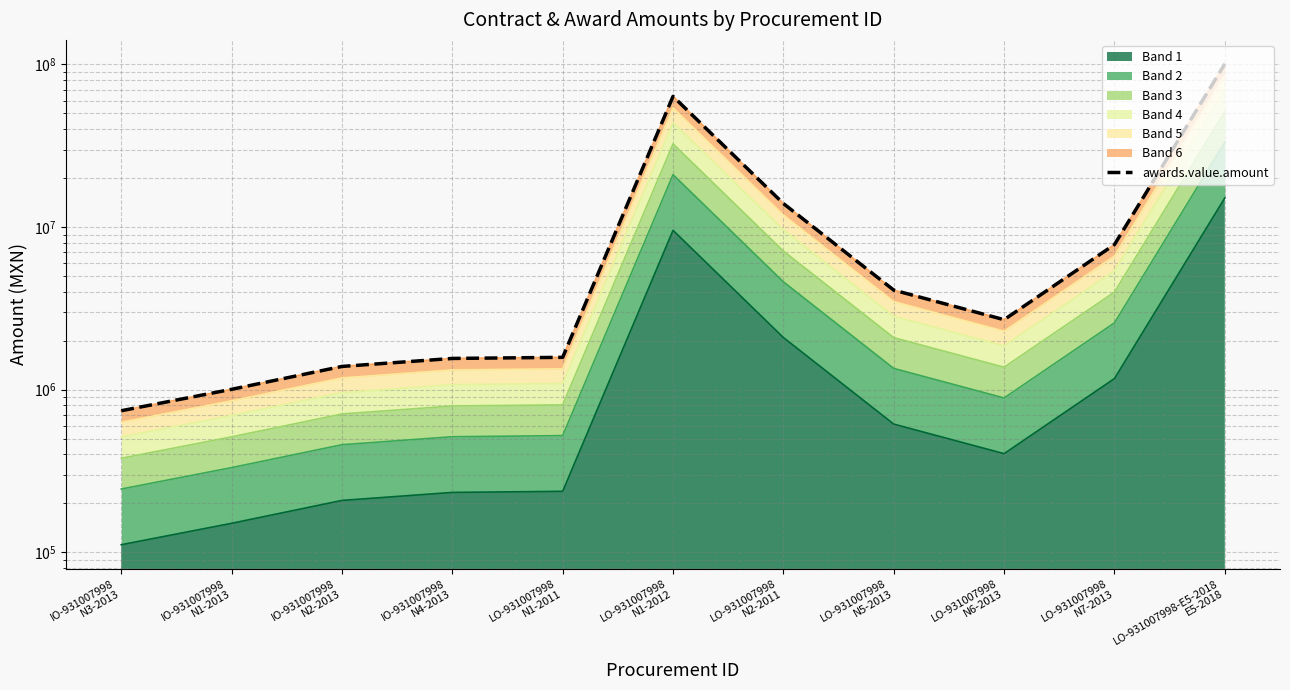

Between LO-931007998
N1-2011 and LO-931007998-E5-2018
E5-2018, which is larger?

LO-931007998-E5-2018
E5-2018